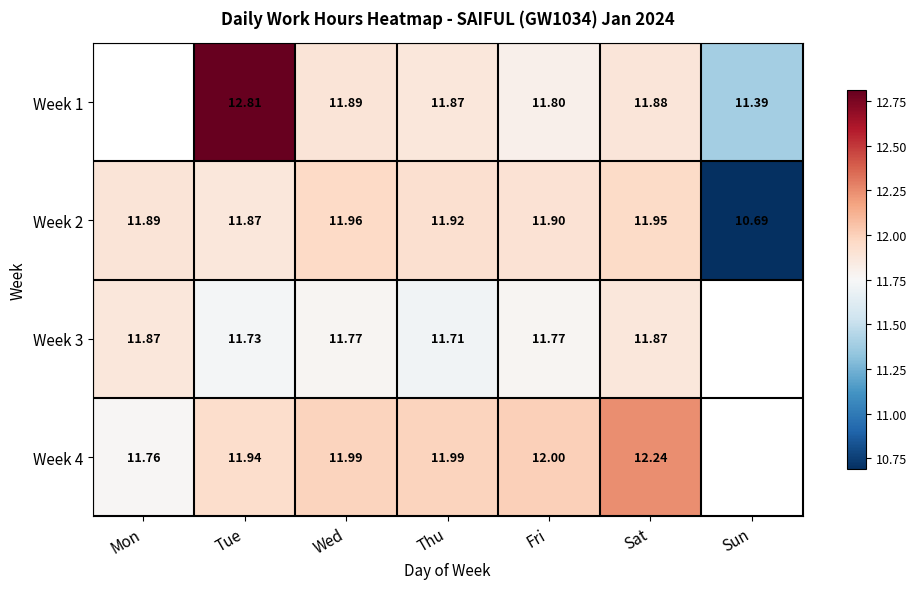

At which label is Week 2 closest to 11?

Sun